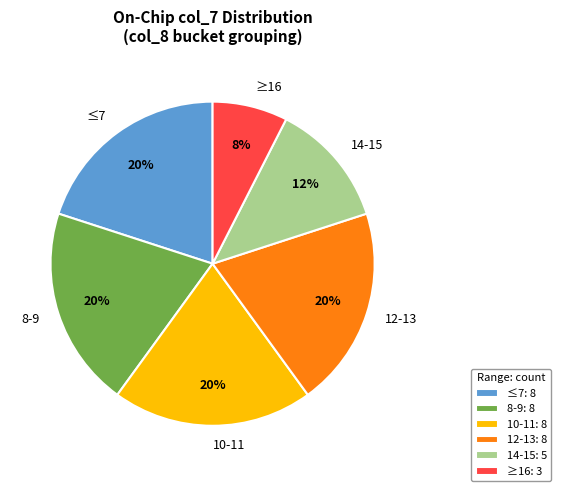

Combined, do 10-11 and 8-9 account for over 50%?

No